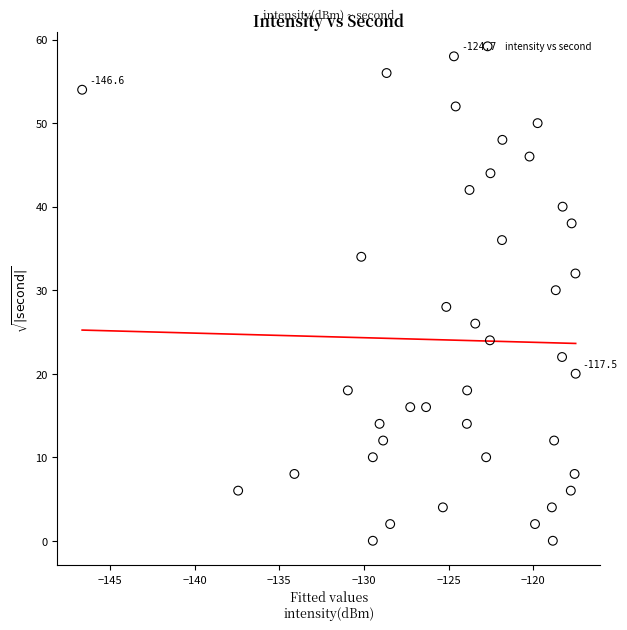

What is the range of Y values (max minus min)?

58